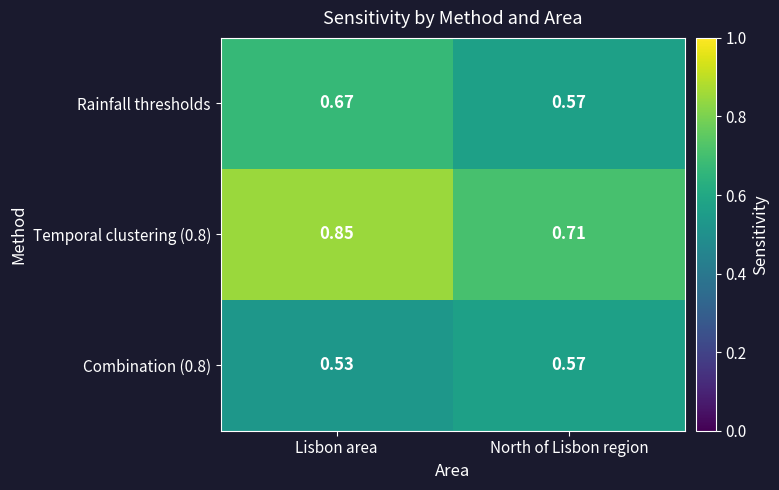

Which category has the highest value across all series?

Lisbon area